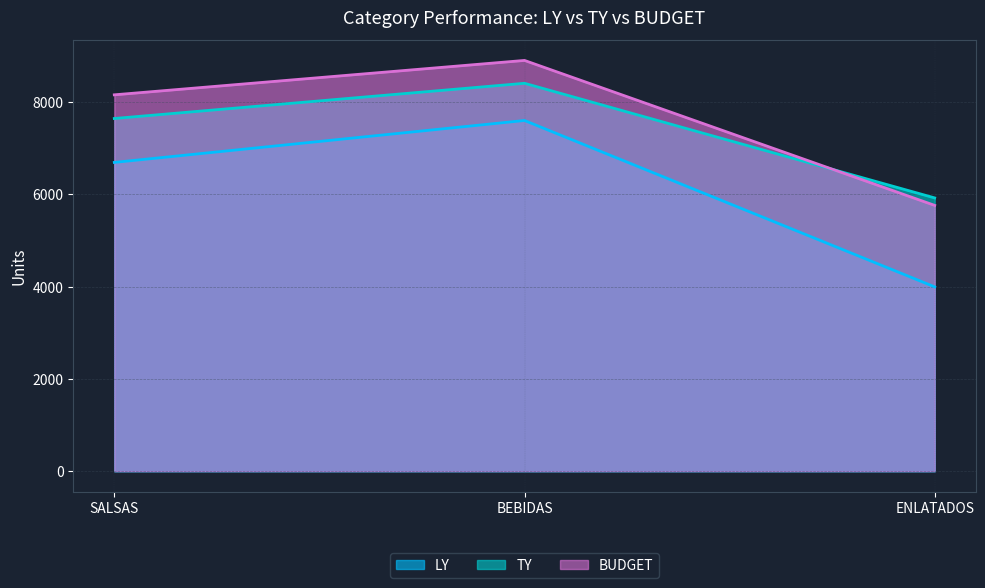

True or false: TY has a value of 5919 at ENLATADOS.

True